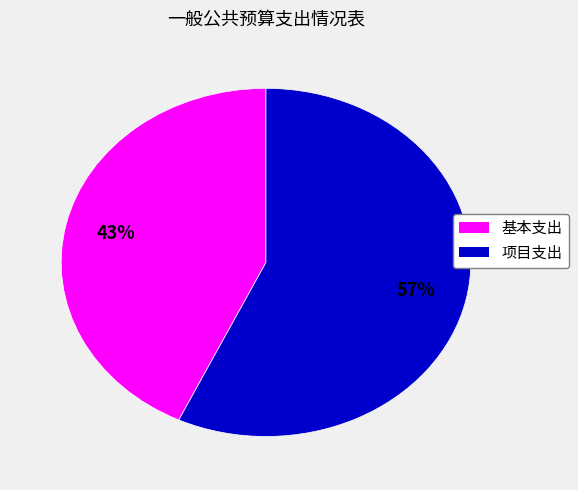

True or false: 基本支出 accounts for 55% of the total.

False